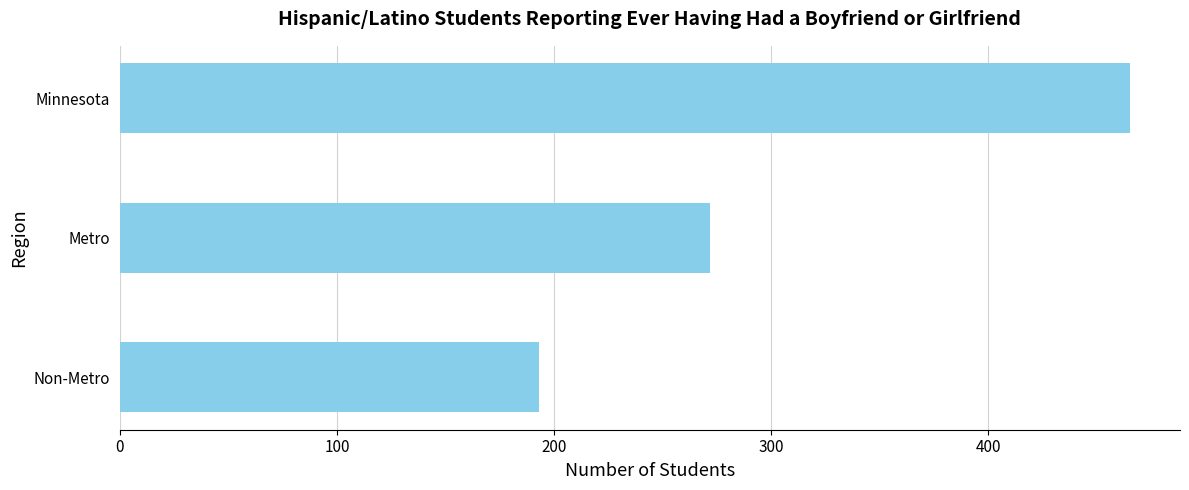

What is the change in value from Minnesota to Non-Metro?

-272